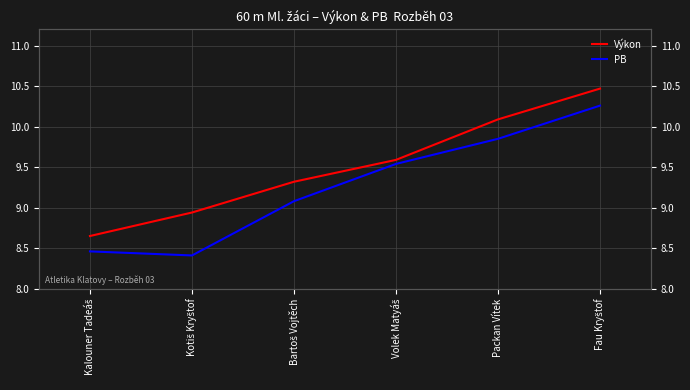

At which category does PB reach its first local valley?

Kotiš Kryštof